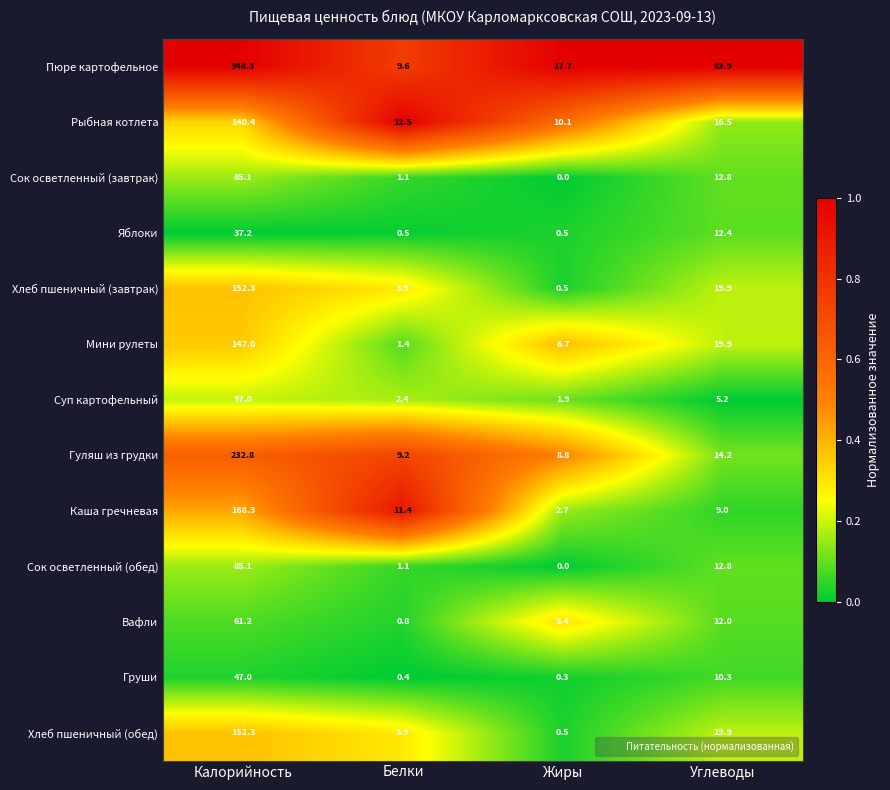

List the labels in order of Суп картофельный value, smallest first.

Жиры, Белки, Углеводы, Калорийность